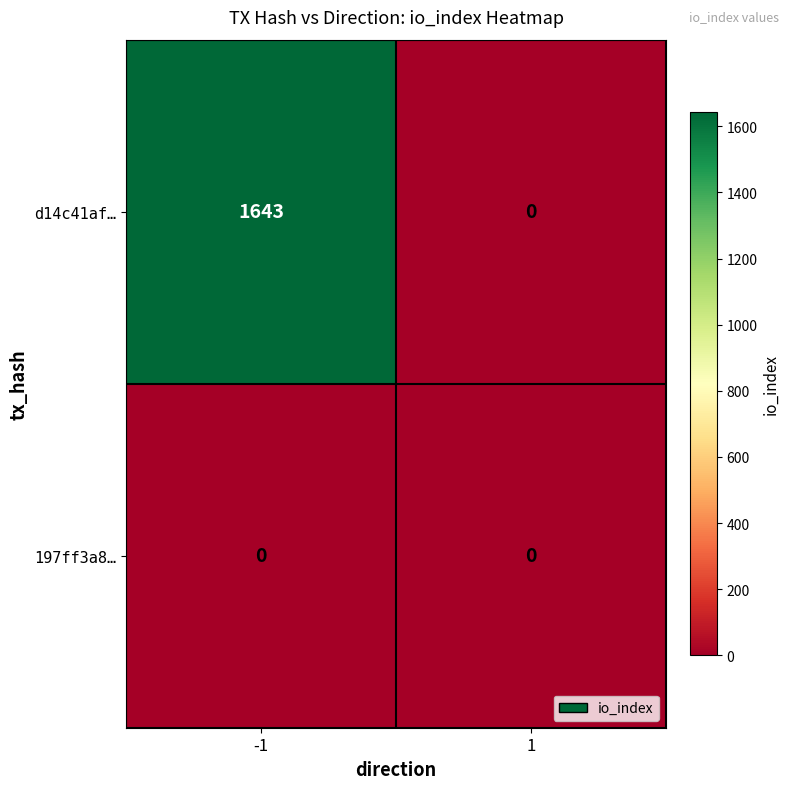

Rank the series by their maximum value, from highest to lowest.

d14c41af…, 197ff3a8…